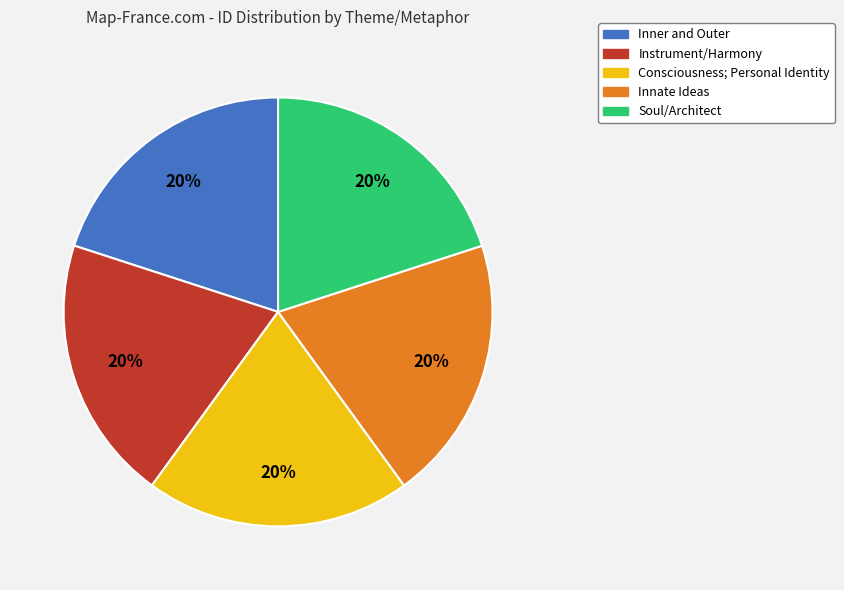

To the nearest percent, what percentage of the pie is Soul/Architect?

20%